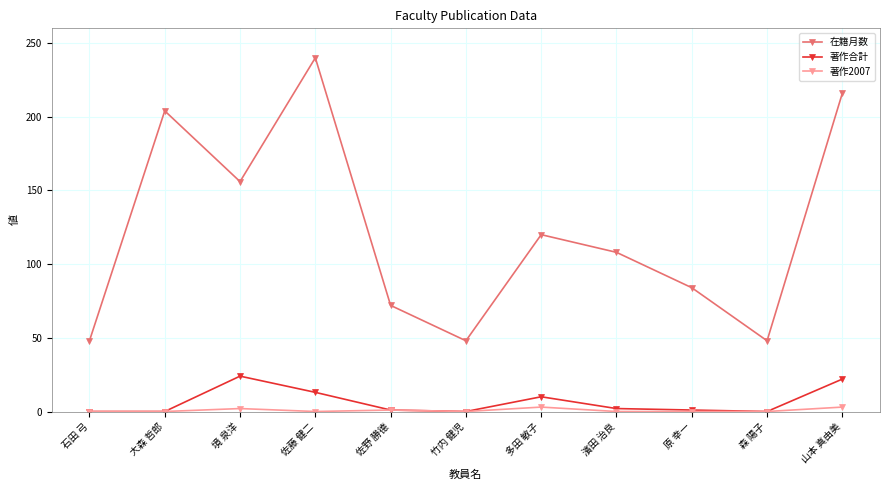

At how many categories does at least one series exceed 226?

1